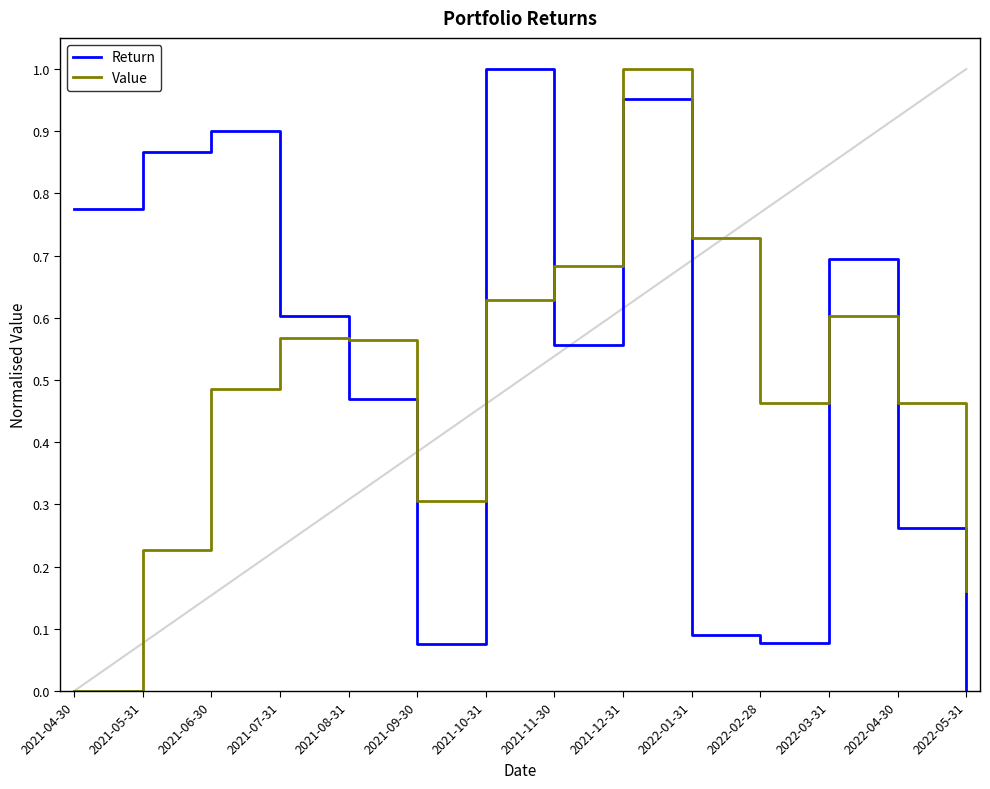

Is the value of Value at 2022-05-31 greater than the value of Return at 2021-11-30?

No